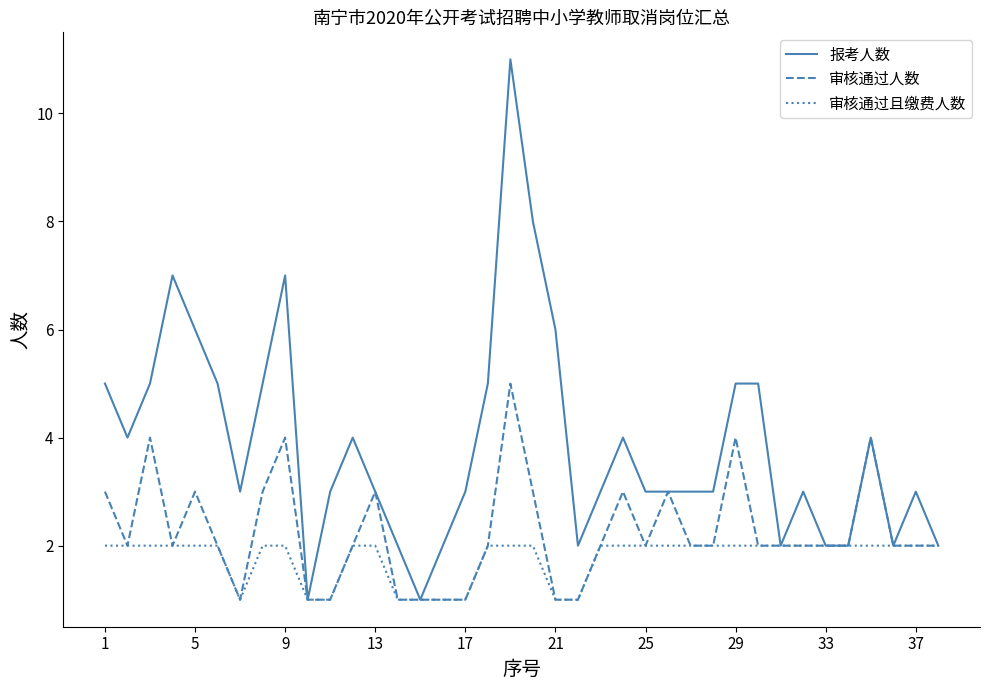

Rank the series by their average value, from highest to lowest.

报考人数, 审核通过人数, 审核通过且缴费人数